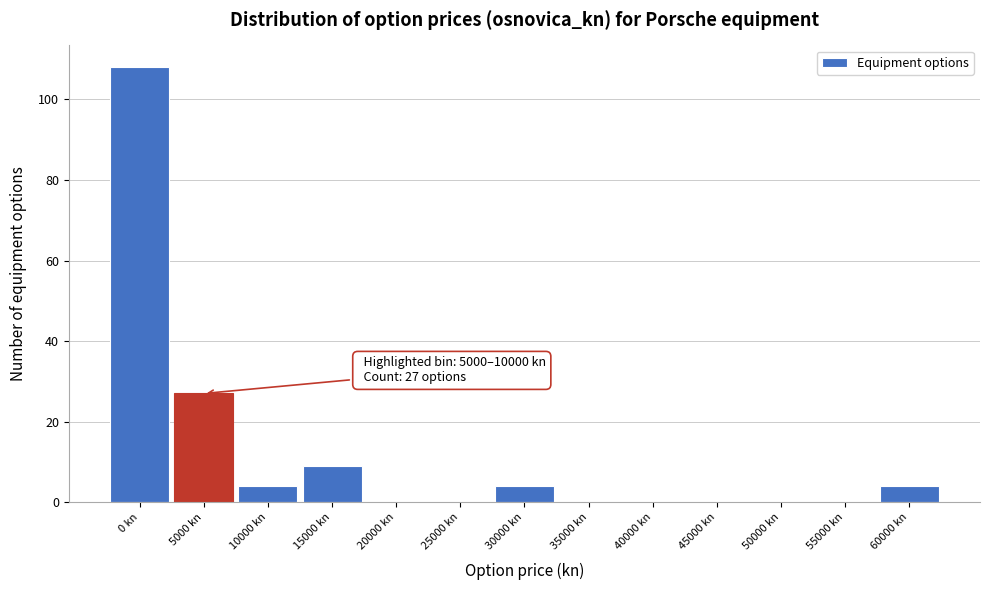

Reading left to right, transcribe all the data shown in this chart.

0 kn=108	5000 kn=27	10000 kn=4	15000 kn=9	20000 kn=0	25000 kn=0	30000 kn=4	35000 kn=0	40000 kn=0	45000 kn=0	50000 kn=0	55000 kn=0	60000 kn=4